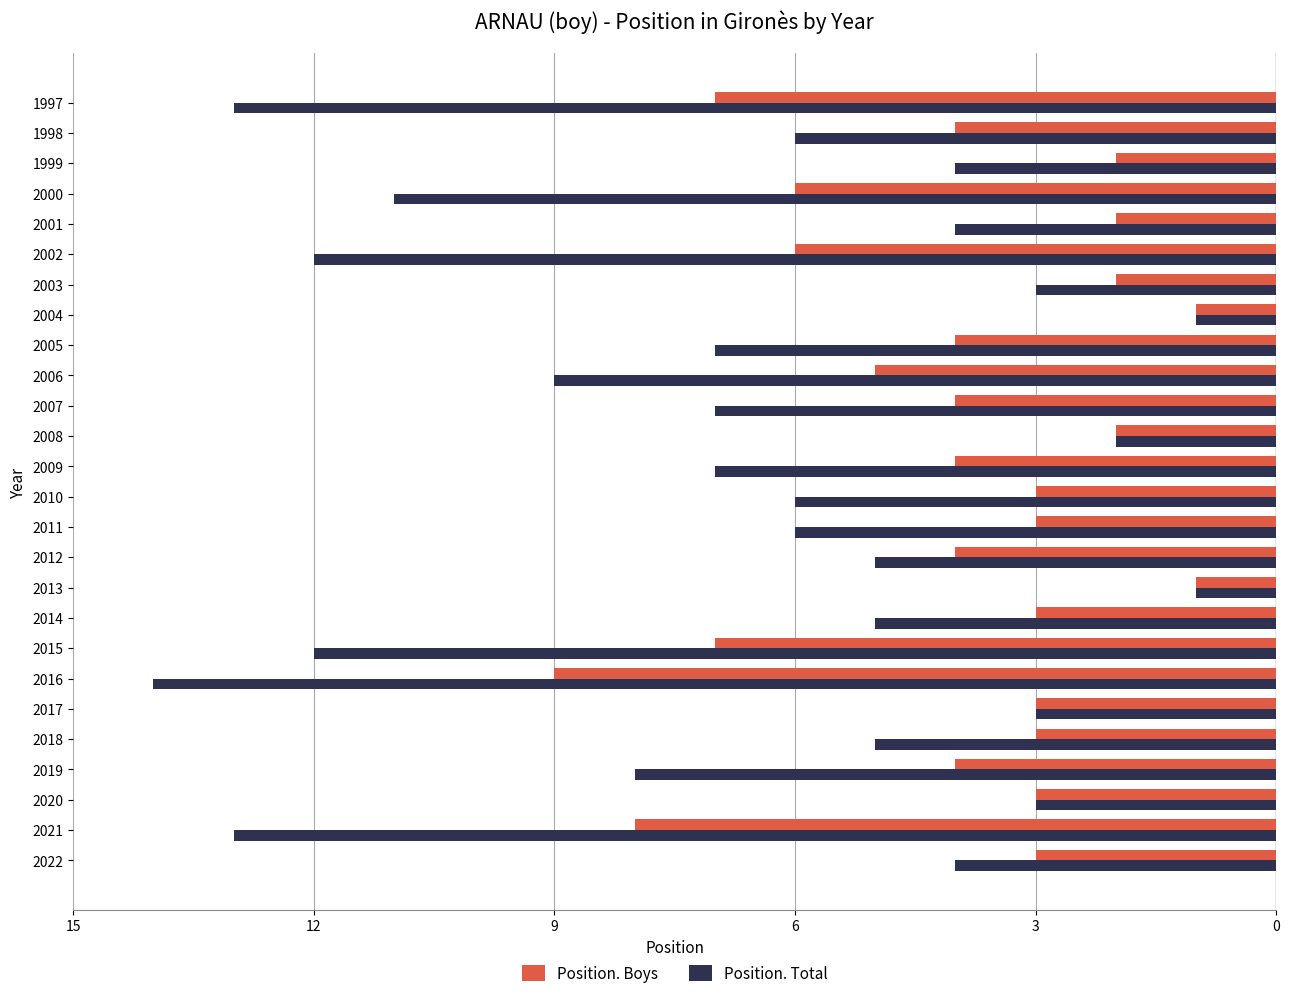

What are all the series names shown in the legend?

Position. Boys, Position. Total